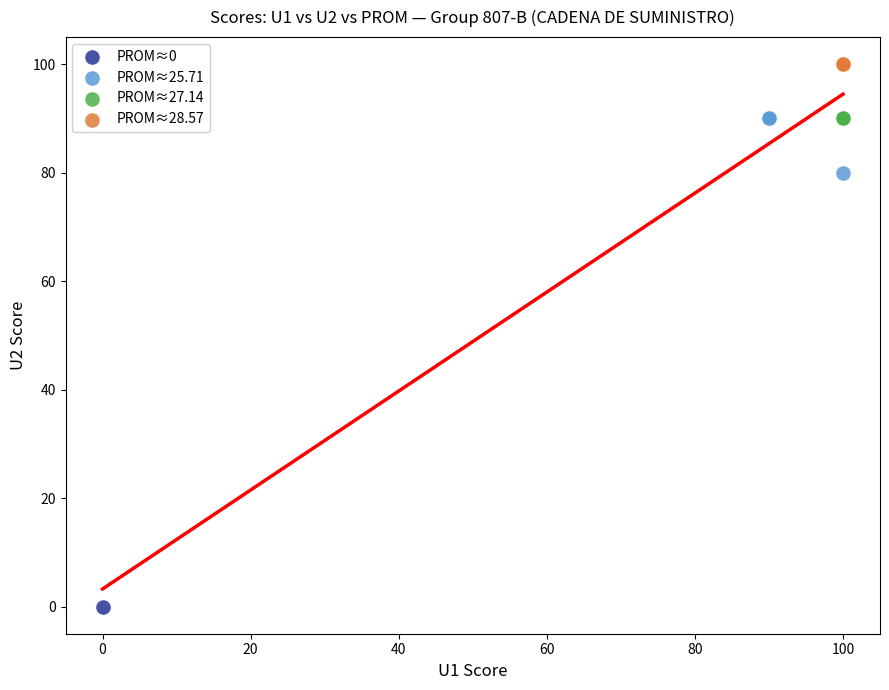

Which series contains the lowest Y value?

PROM≈0